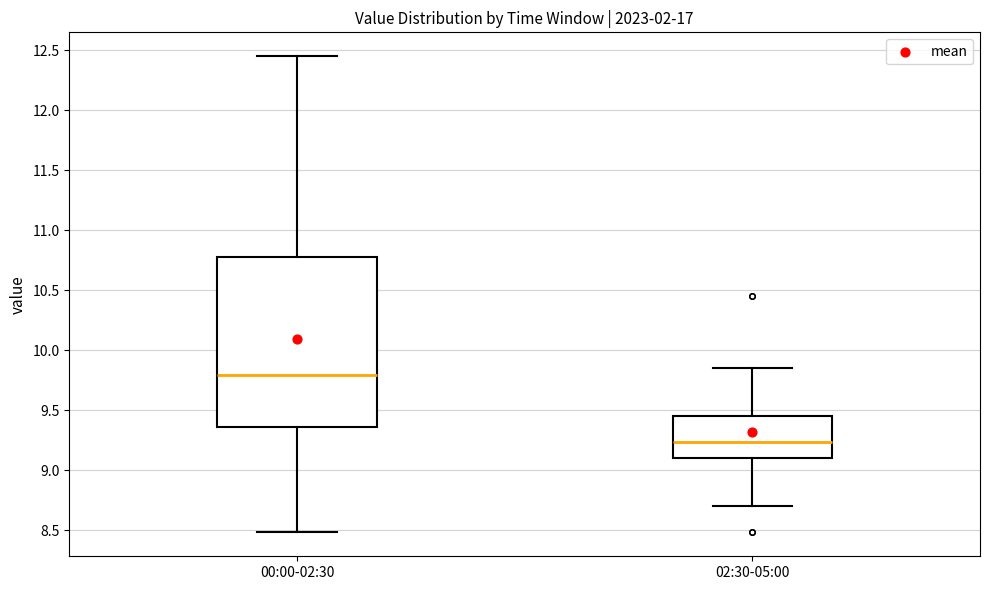

Which box's median line is the highest?

00:00-02:30